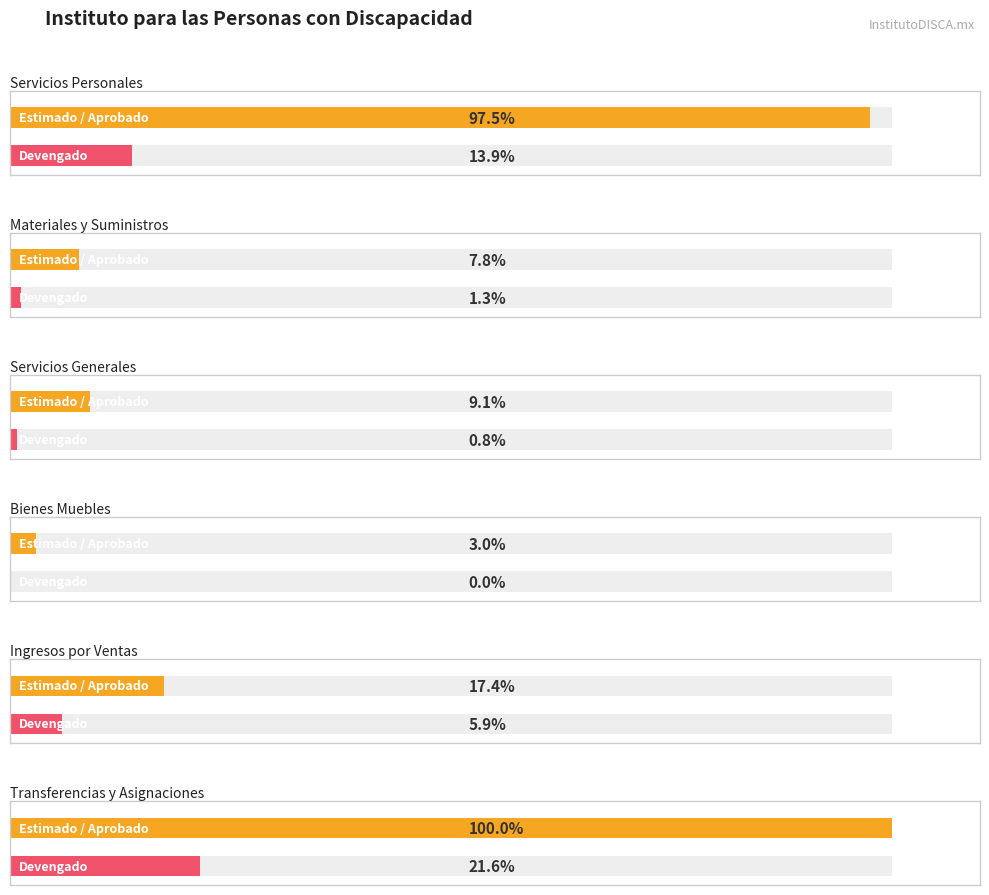

True or false: Devengado has a value of 18610.0 at Servicios Generales.

False